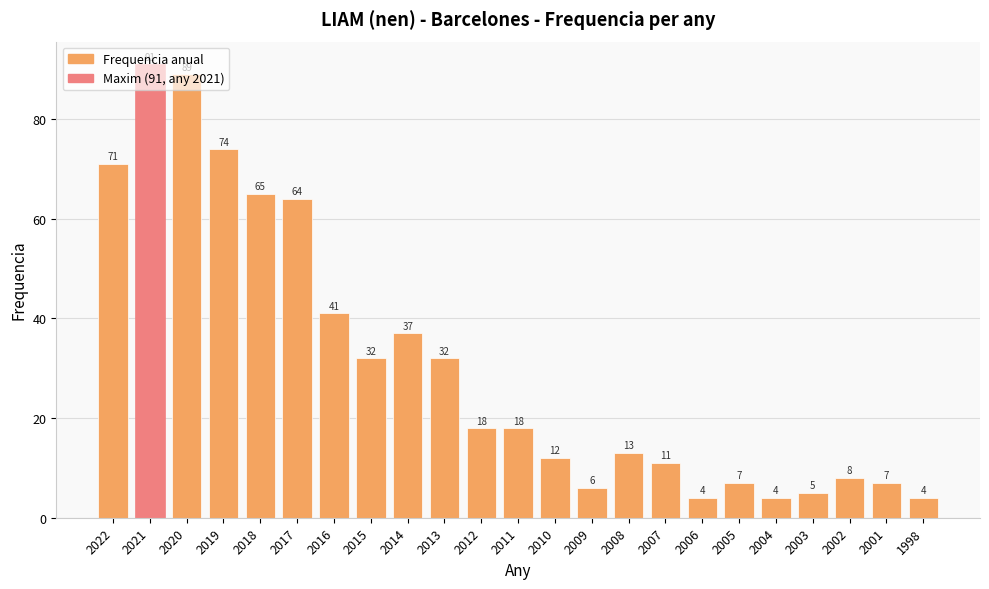

What is the ratio of the value at 2004 to the value at 2016?

0.1